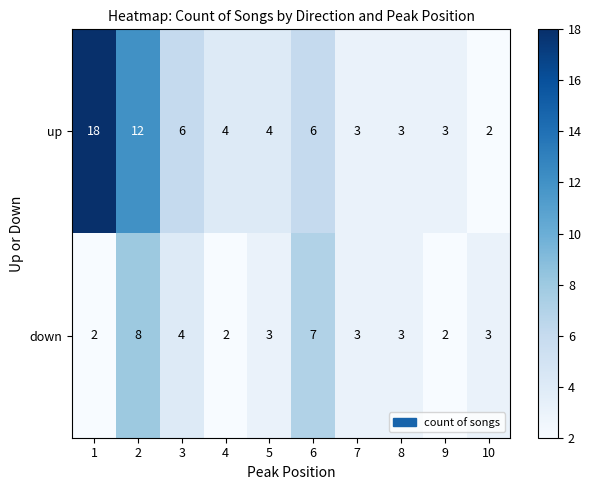

What is the difference between the second highest and second lowest values in the up series?

9